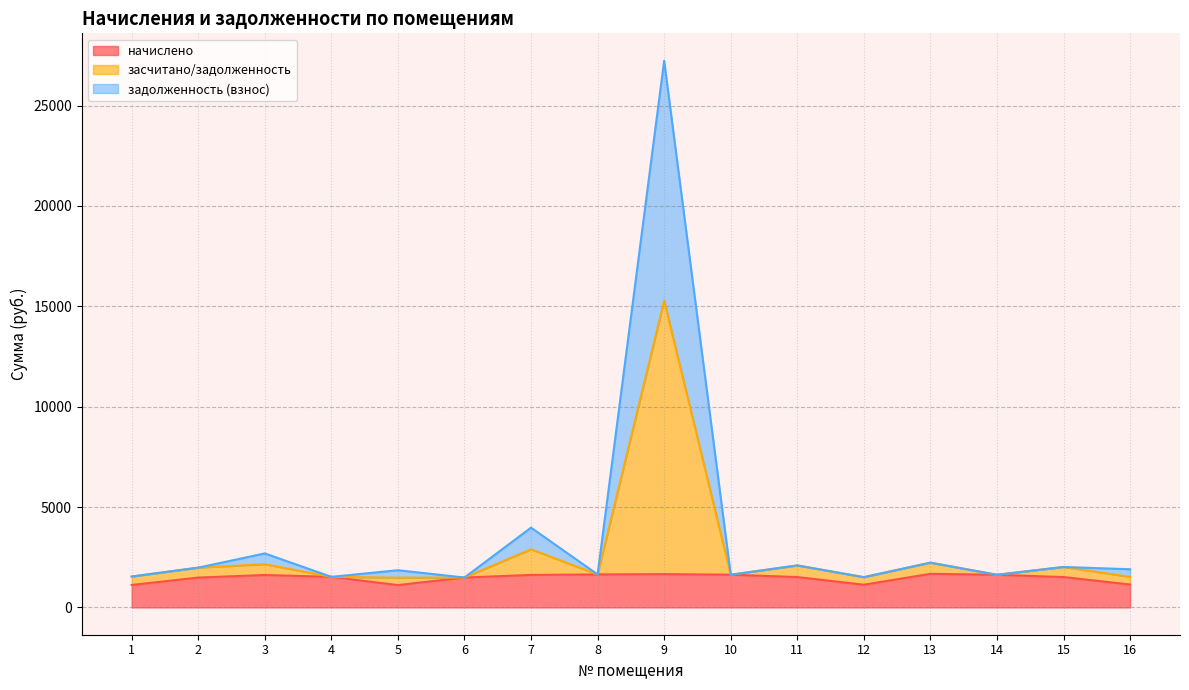

What is the minimum value for начислено?

1110.8